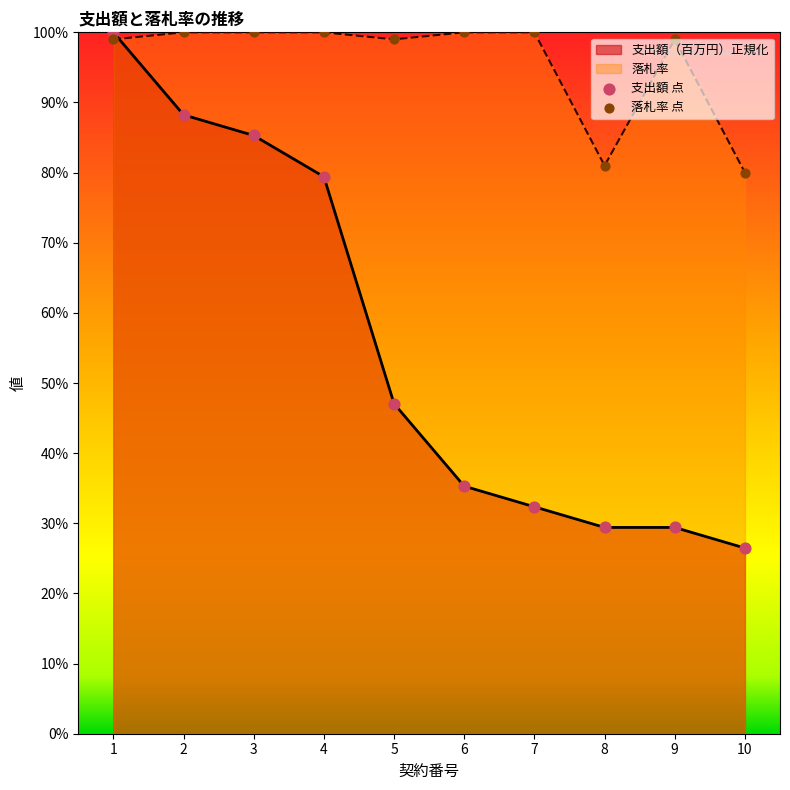

List the series in order of their overall mean, highest first.

落札率, 支出額（百万円）正規化